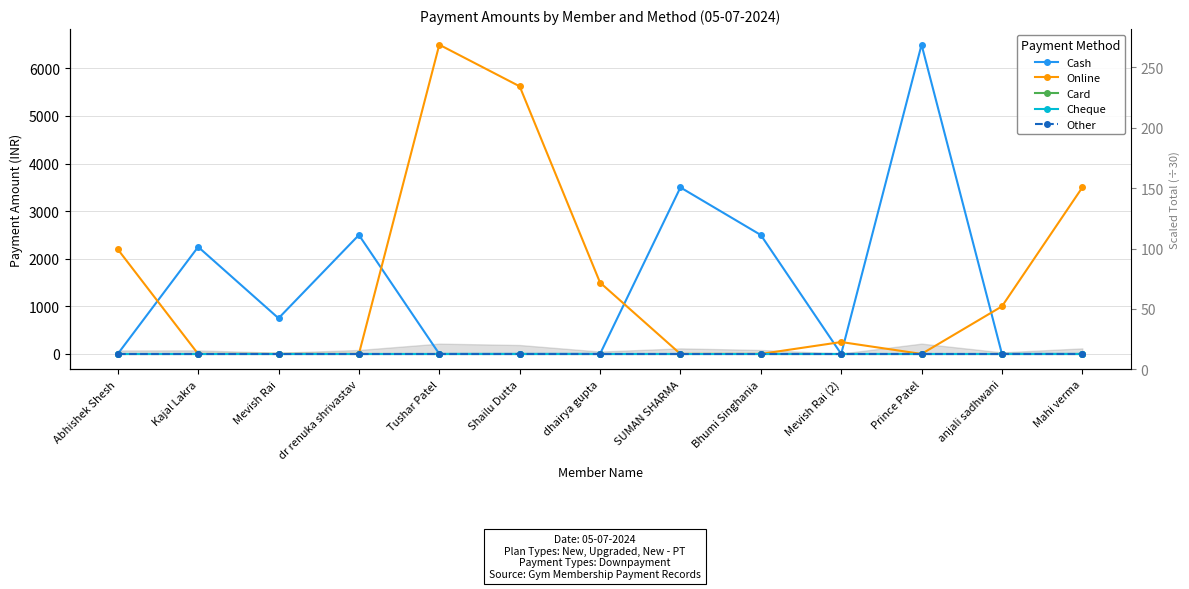

How many lines are shown in the chart?

5